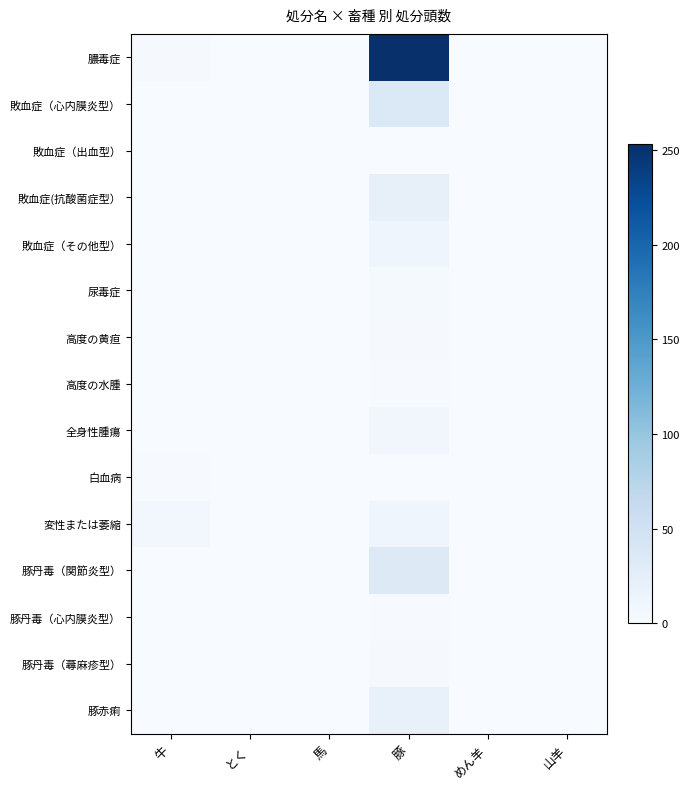

Reading left to right, what are all the values shown in this chart?

膿毒症: 牛=2	とく=0	馬=0	豚=253	めん羊=0	山羊=0
敗血症（心内膜炎型）: 牛=0	とく=0	馬=0	豚=35	めん羊=0	山羊=0
敗血症（出血型）: 牛=0	とく=0	馬=0	豚=0	めん羊=0	山羊=0
敗血症(抗酸菌症型）: 牛=0	とく=0	馬=0	豚=20	めん羊=0	山羊=0
敗血症（その他型）: 牛=0	とく=0	馬=0	豚=11	めん羊=0	山羊=0
尿毒症: 牛=0	とく=0	馬=0	豚=3	めん羊=0	山羊=0
高度の黄疸: 牛=0	とく=0	馬=0	豚=2	めん羊=0	山羊=0
高度の水腫: 牛=0	とく=0	馬=0	豚=1	めん羊=0	山羊=0
全身性腫瘍: 牛=0	とく=0	馬=0	豚=8	めん羊=0	山羊=0
白血病: 牛=1	とく=0	馬=0	豚=0	めん羊=0	山羊=0
変性または萎縮: 牛=6	とく=0	馬=0	豚=11	めん羊=0	山羊=0
豚丹毒（関節炎型）: 牛=0	とく=0	馬=0	豚=32	めん羊=0	山羊=0
豚丹毒（心内膜炎型）: 牛=0	とく=0	馬=0	豚=1	めん羊=0	山羊=0
豚丹毒（蕁麻疹型）: 牛=0	とく=0	馬=0	豚=2	めん羊=0	山羊=0
豚赤痢: 牛=0	とく=0	馬=0	豚=18	めん羊=0	山羊=0